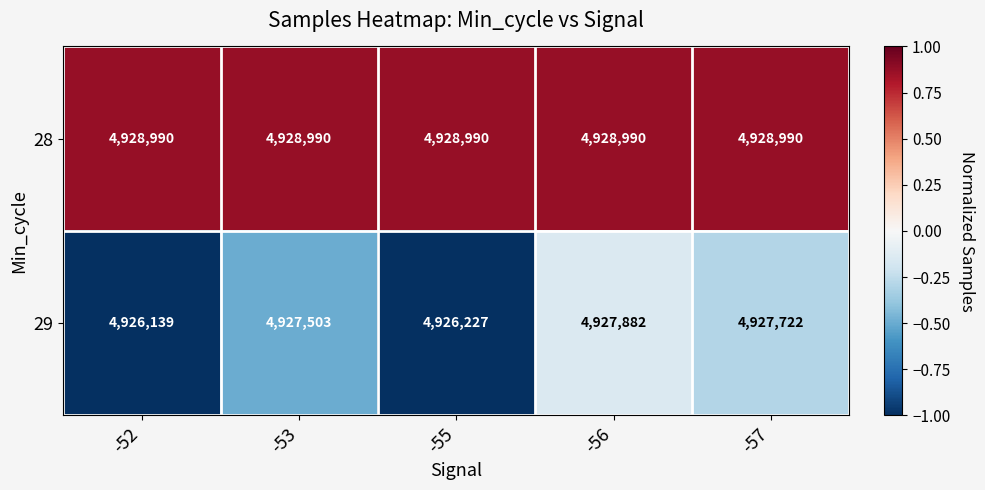

What value does the 28 series have at -56?

4928990